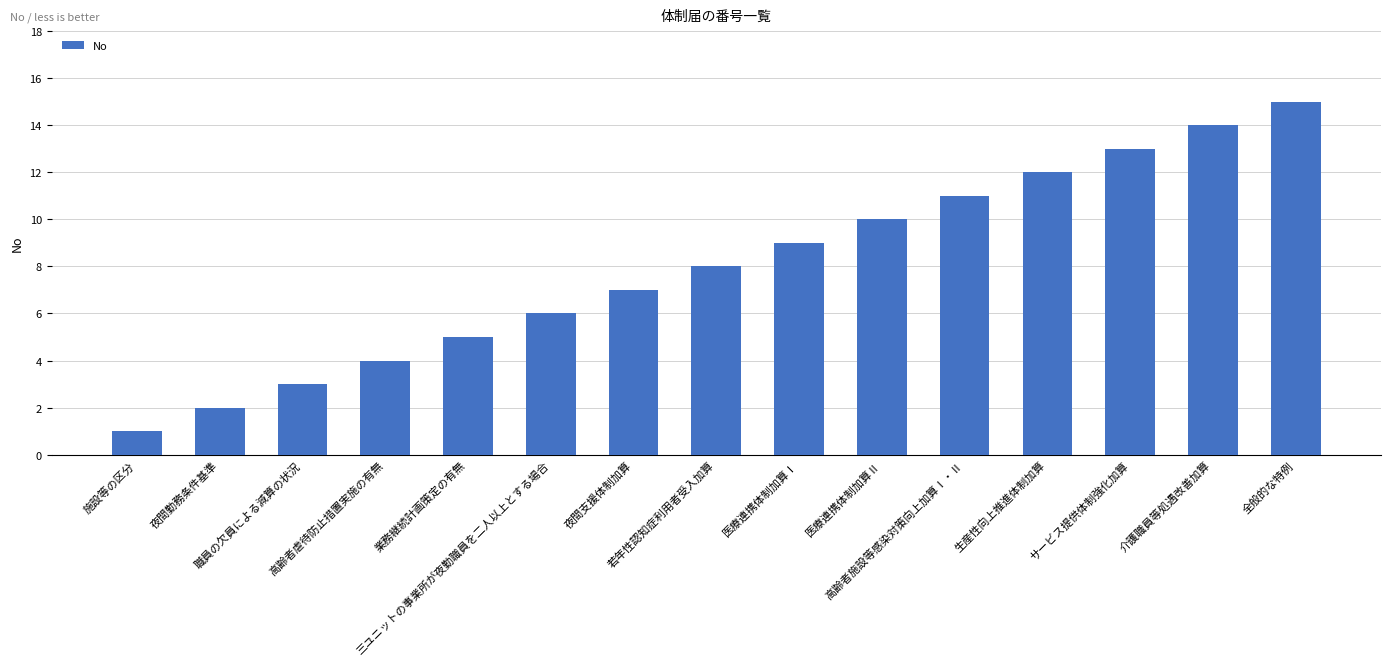

Which label corresponds to the largest value in the chart?

全般的な特例